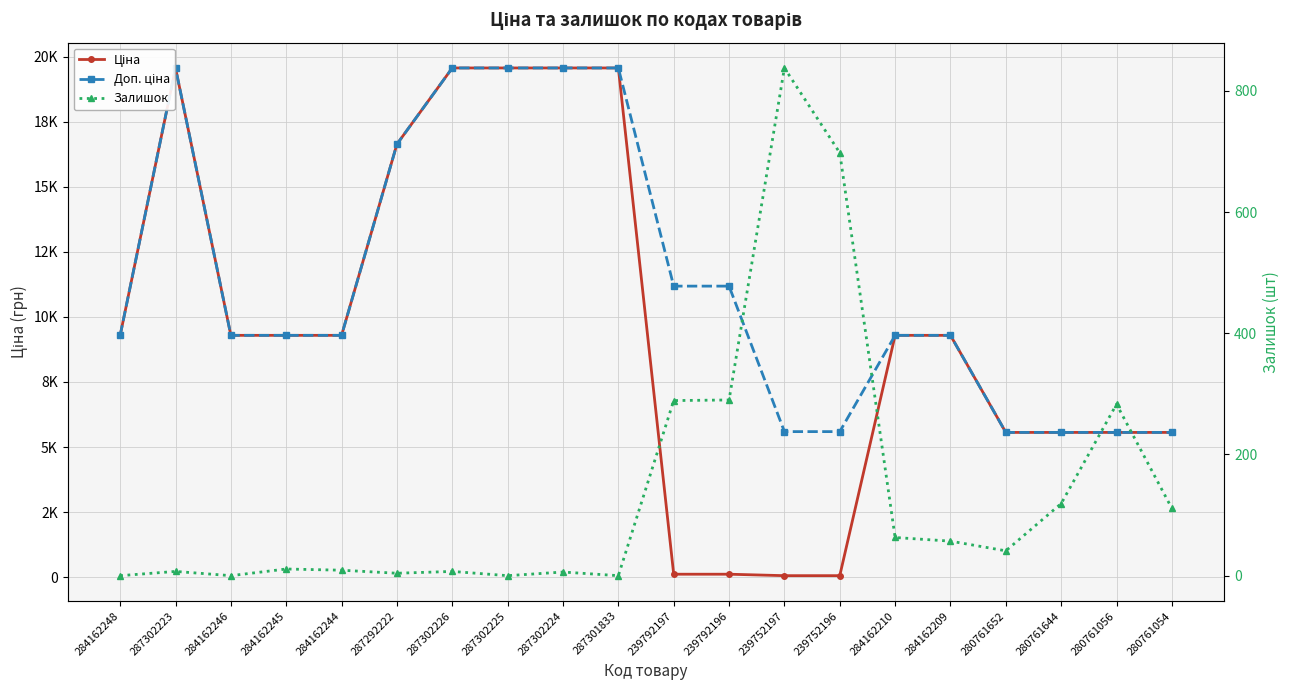

True or false: Доп. ціна and Ціна intersect in this chart.

False